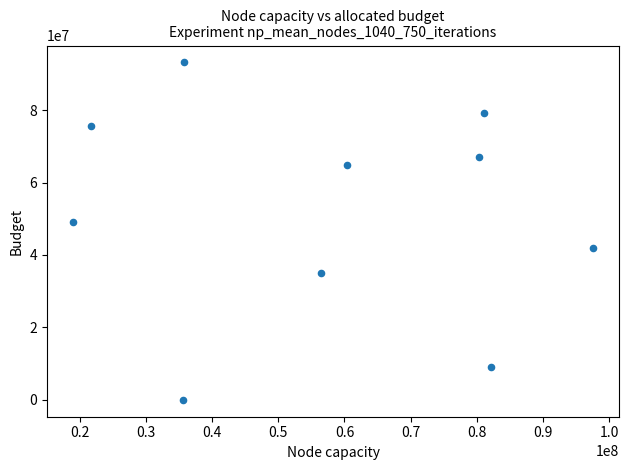

What Y value in the scatter plot is closest to 46589195?

49075301